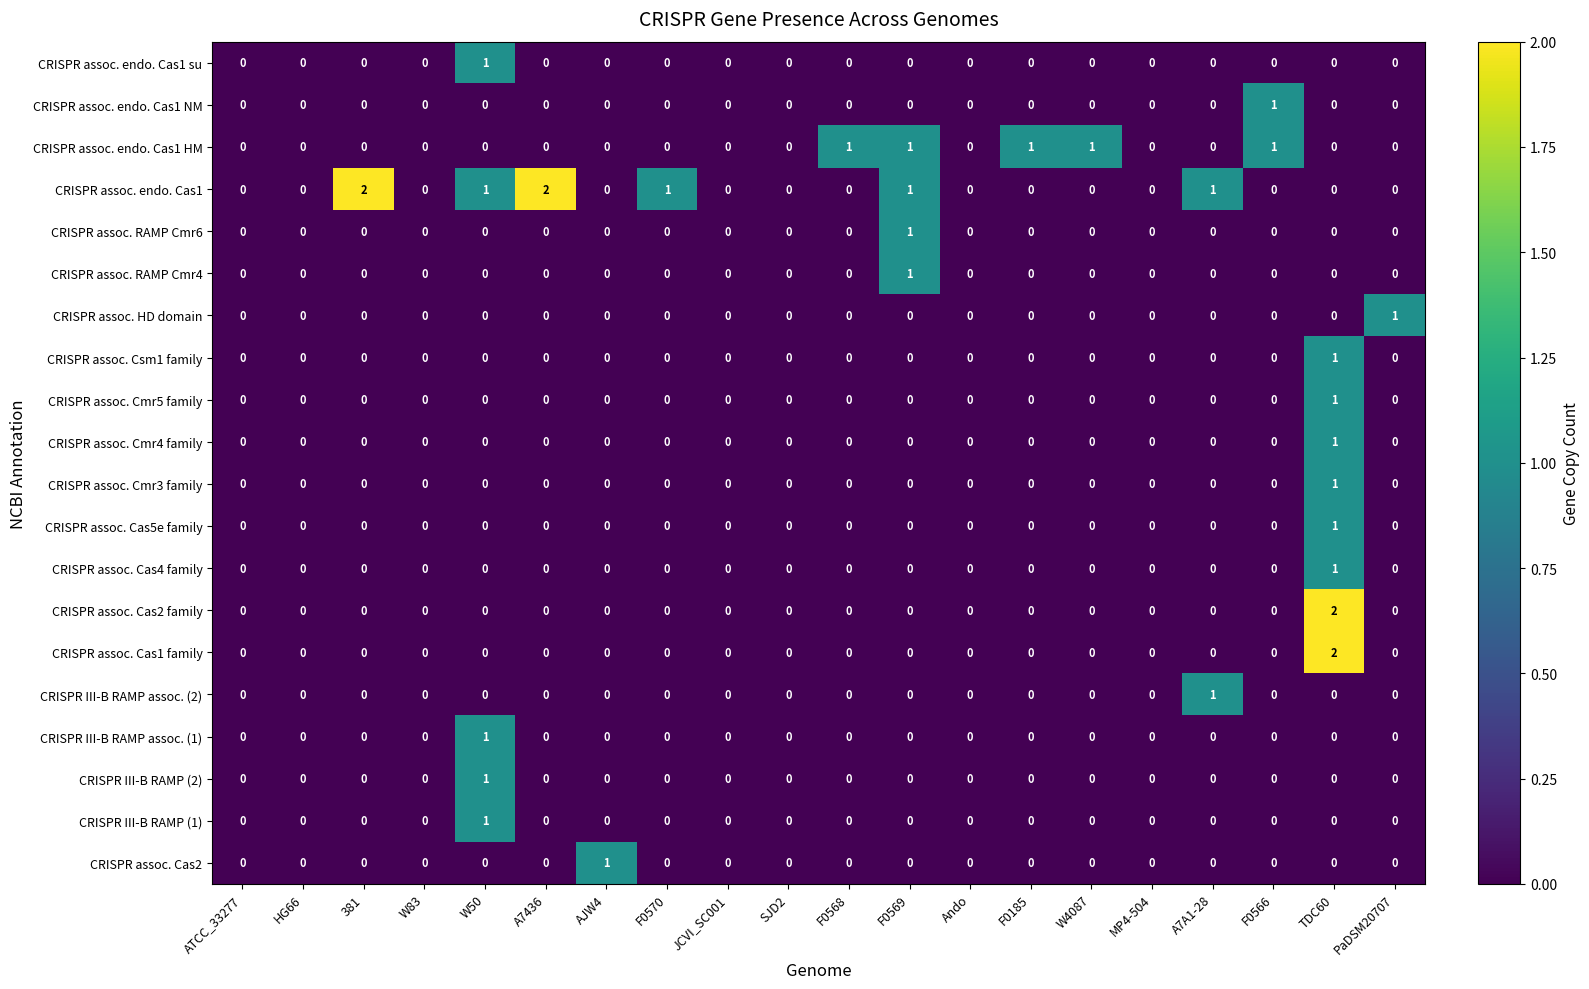

Is it true that CRISPR assoc. endo. Cas1 HM equals -1 at 381?

False